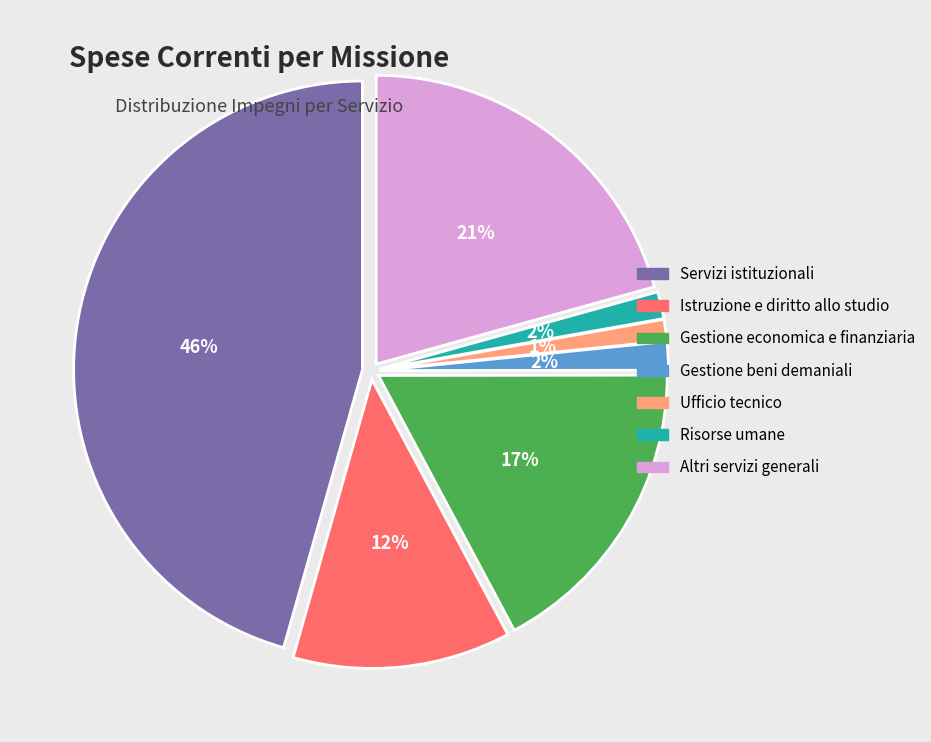

What percentage is the Gestione economica e finanziaria slice, to the nearest percent?

17%